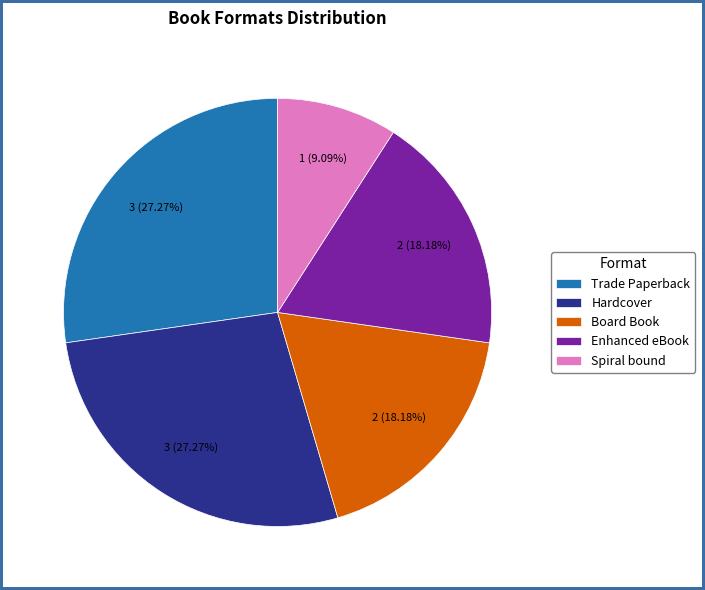

What percentage is the Board Book slice, to the nearest percent?

18%